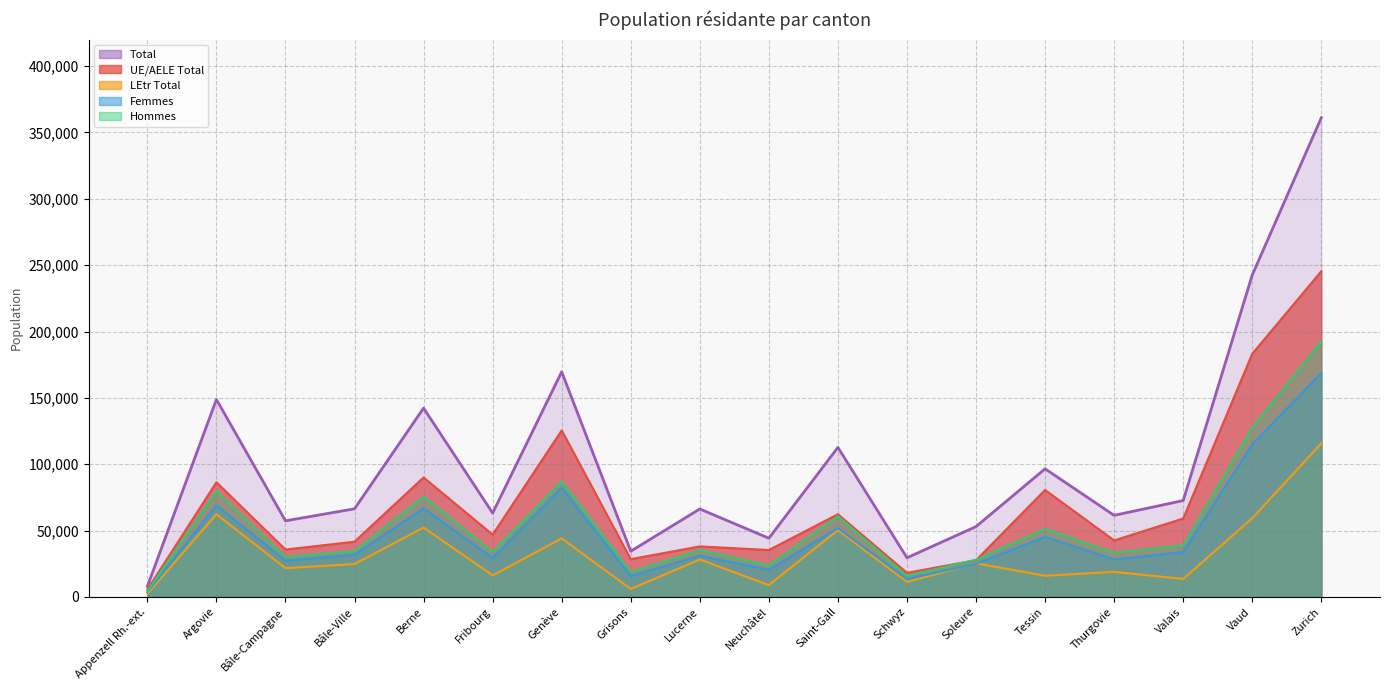

Is it true that Femmes equals 291658 at Zurich?

False